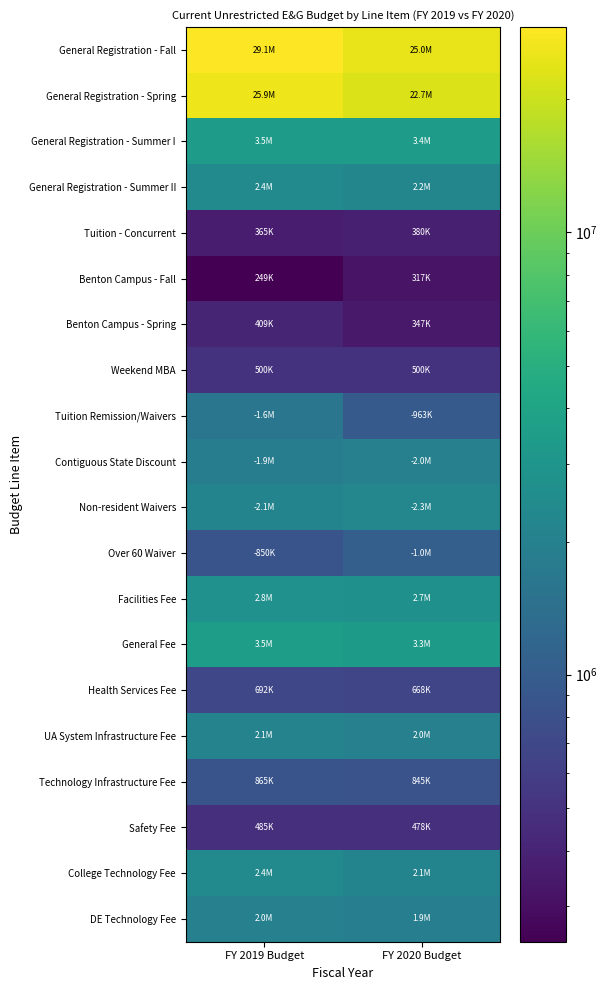

Which series has the largest total across all categories?

General Registration - Fall